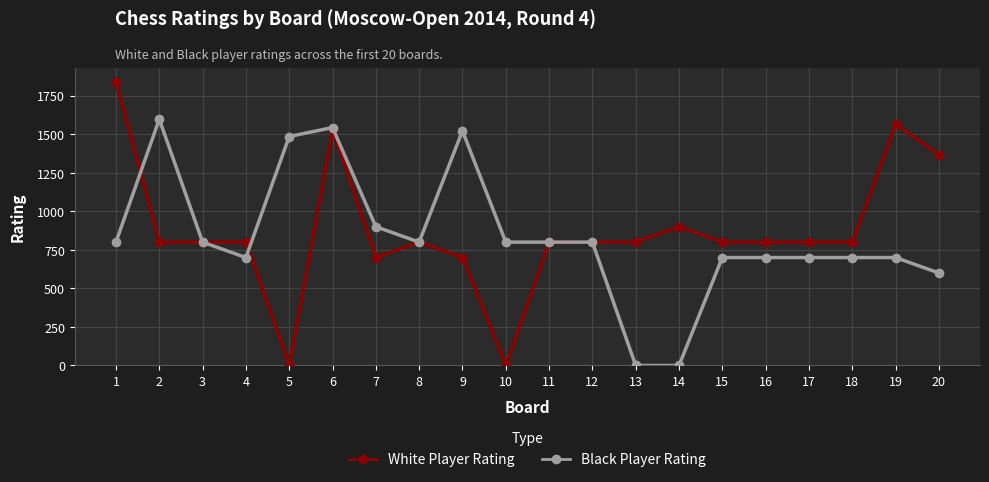

How many lines are shown in the chart?

2